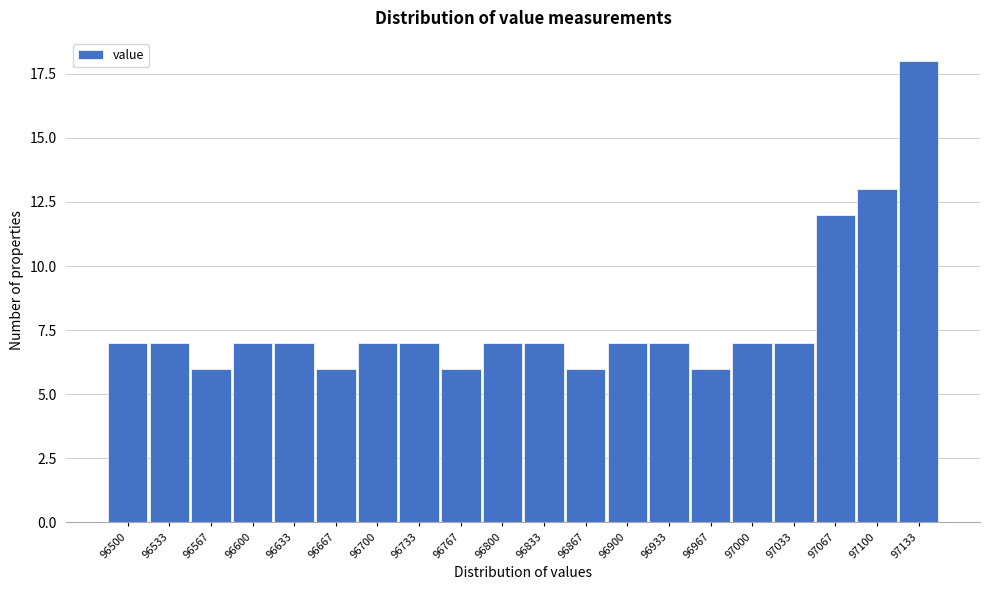

Reading left to right, what are all the values shown in this chart?

7	7	6	7	7	6	7	7	6	7	7	6	7	7	6	7	7	12	13	18